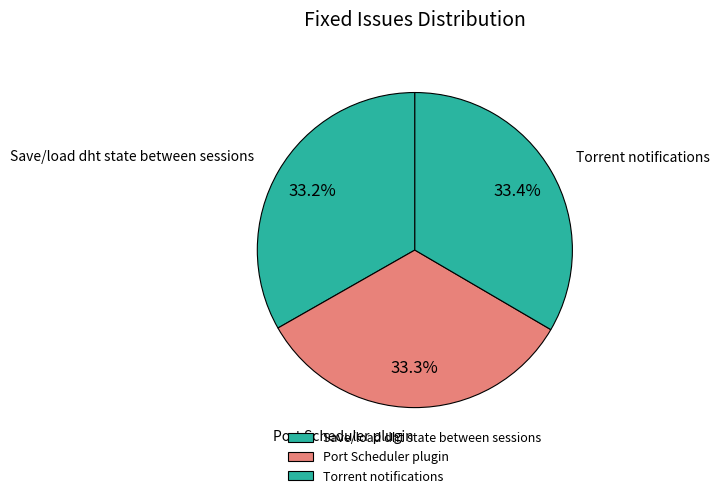

True or false: Torrent notifications accounts for 33% of the total.

True